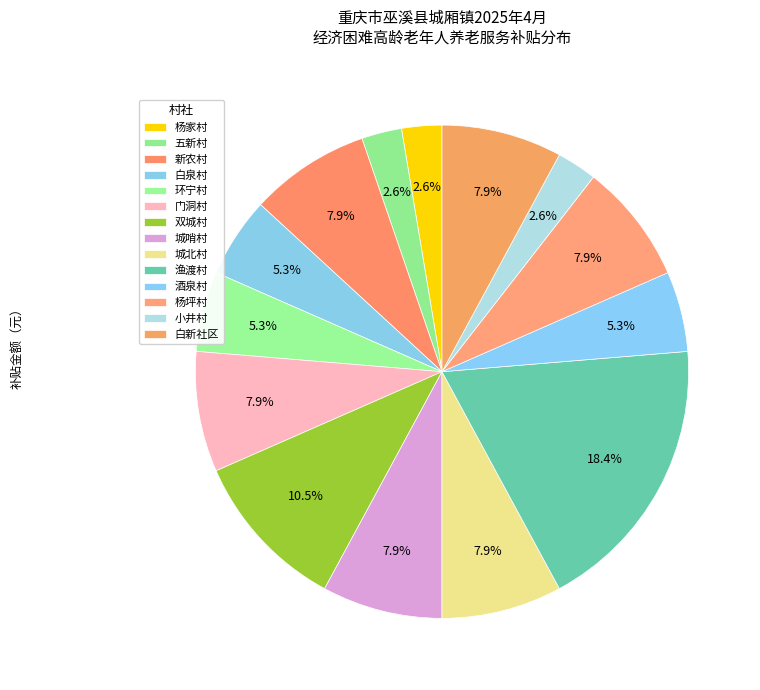

Combined, do 杨坪村 and 白泉村 account for over 50%?

No